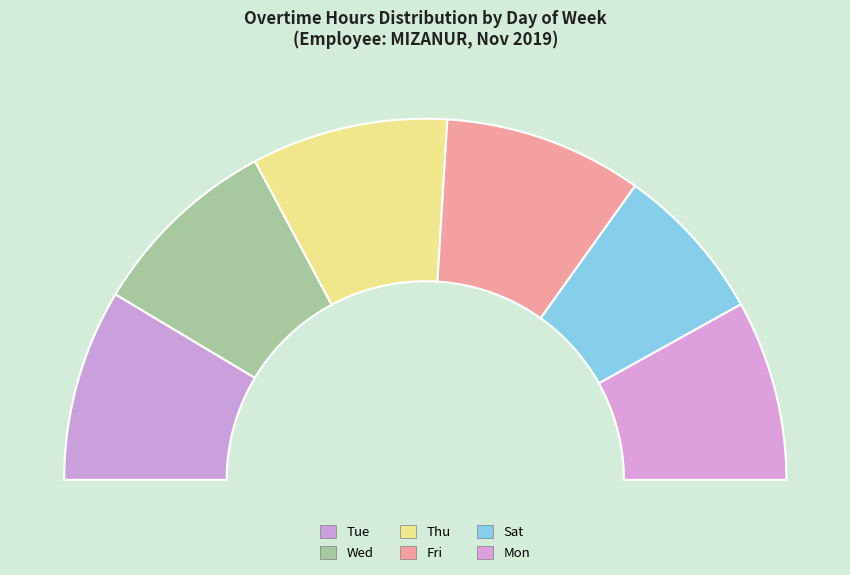

The Tue slice represents 17% of the pie. True or false?

True